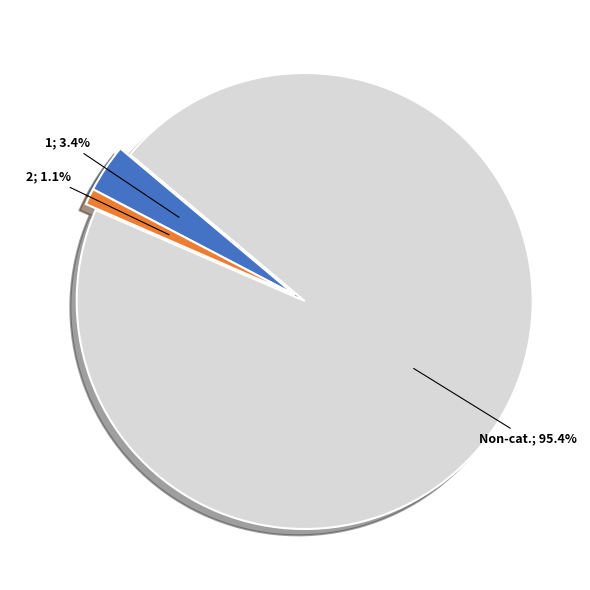

Does any single category account for the majority?

Yes